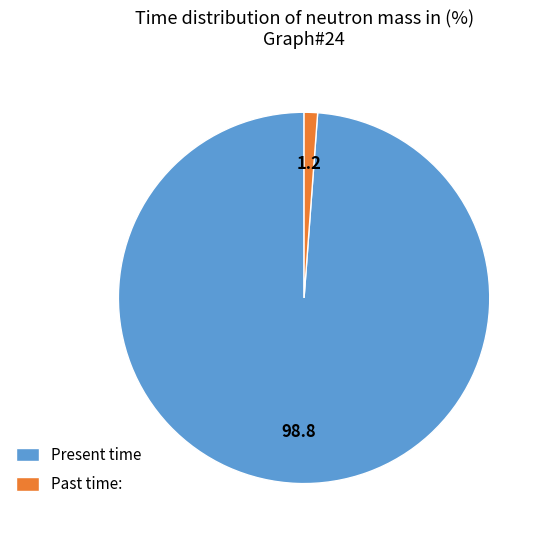

Which slice is the largest?

Present time